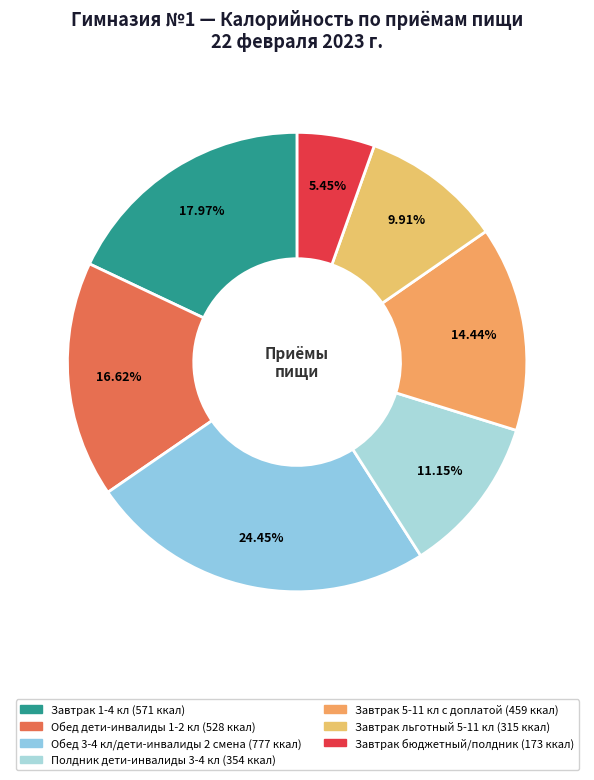

How much of the chart is everything except Обед 3-4 кл/дети-инвалиды 2 смена?

75.6%